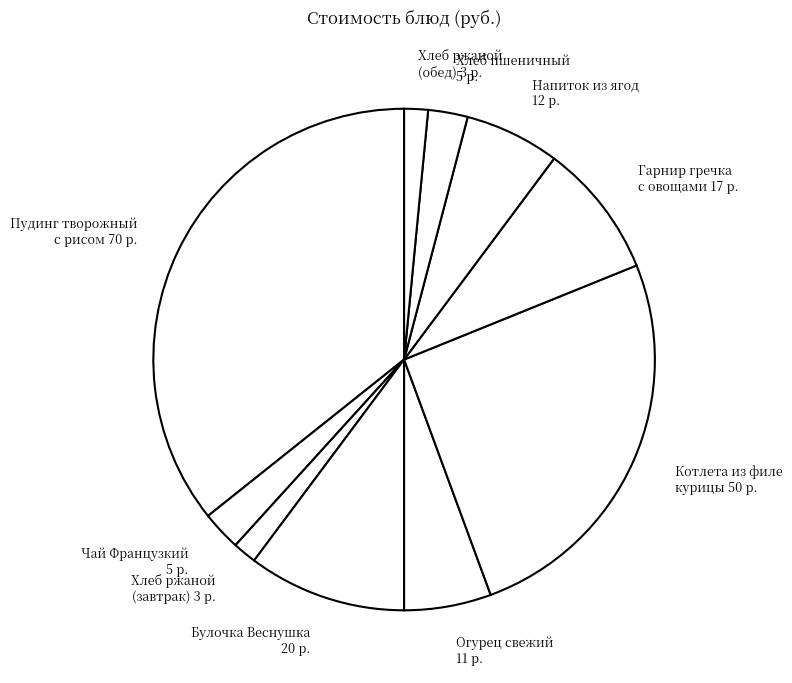

The Булочка Веснушка 20 р. slice represents 10% of the pie. True or false?

True